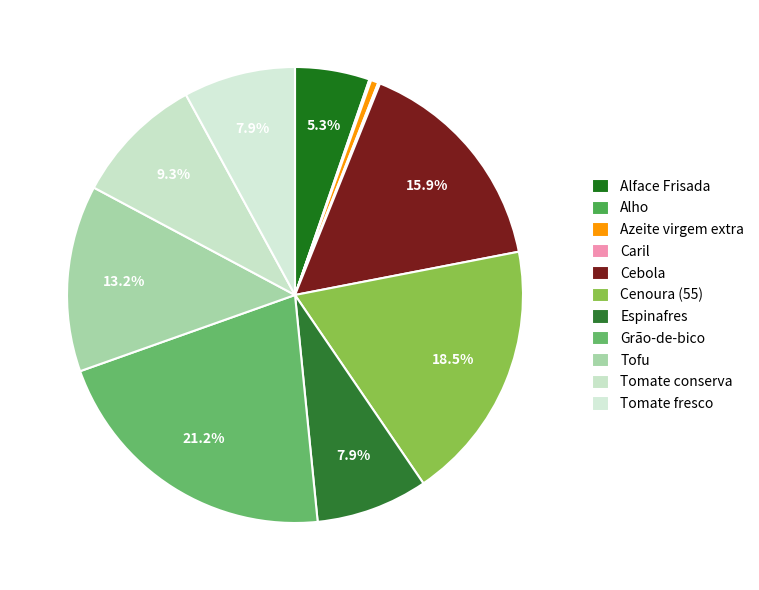

To the nearest percent, what percentage of the pie is Tomate fresco?

8%